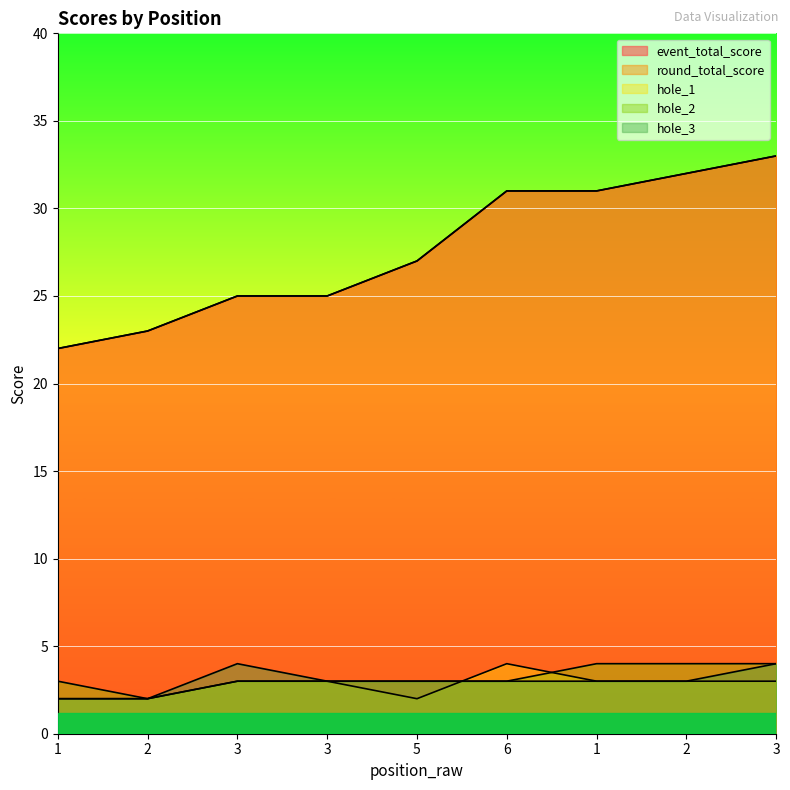

How many lines are shown in the chart?

5